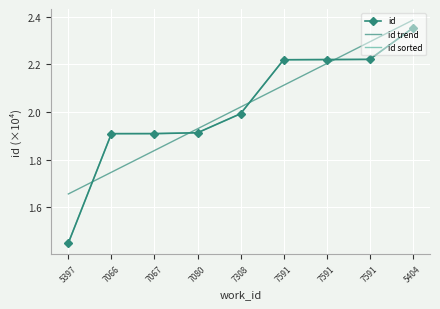

Is this an area chart (filled region under the line)?

No